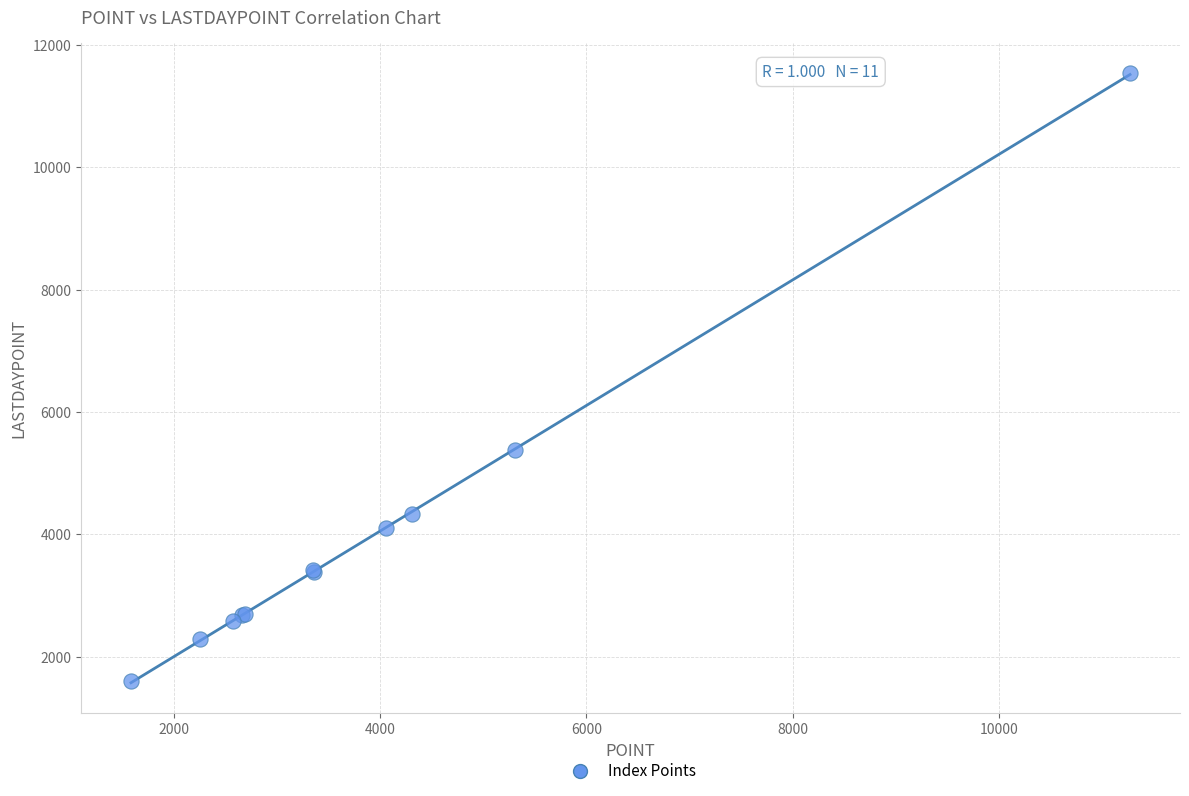

What Y value in the scatter plot is closest to 6567?

5374.2